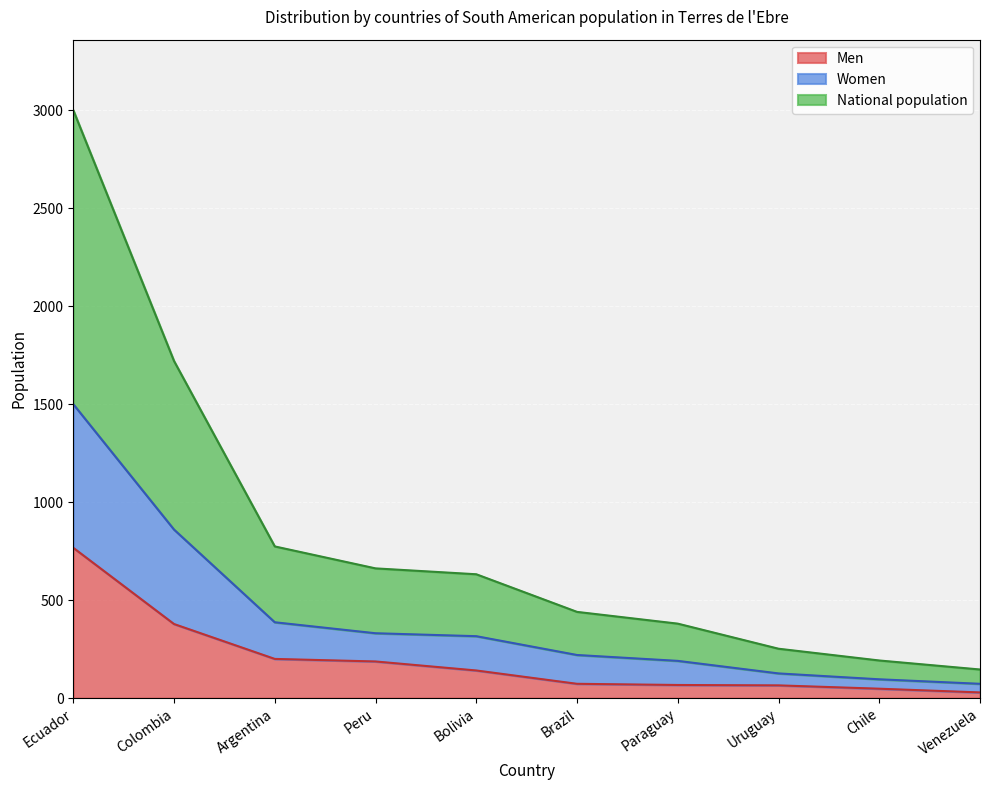

Does the chart display data point markers on the line(s)?

No